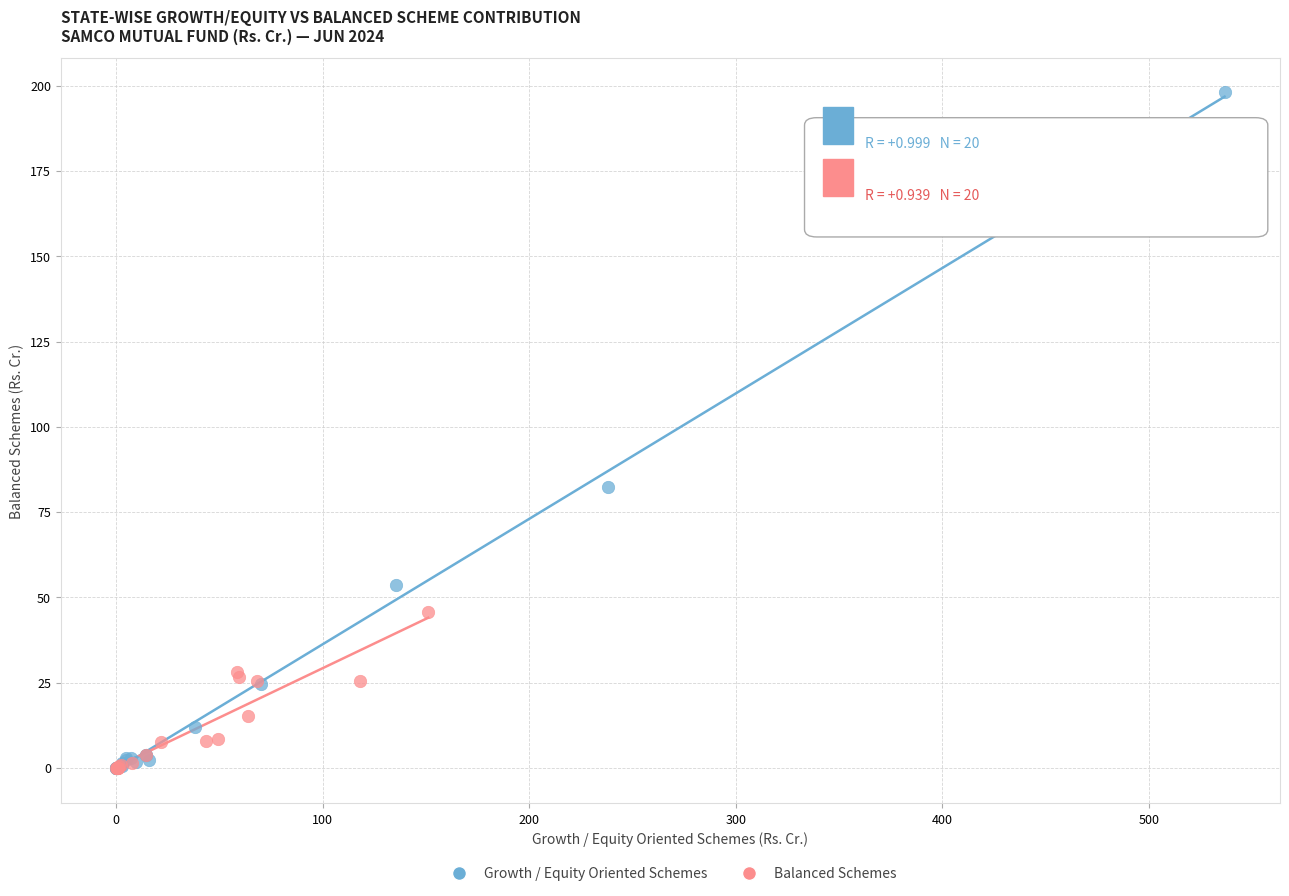

Which series contains the highest Y value?

Growth / Equity Oriented Schemes